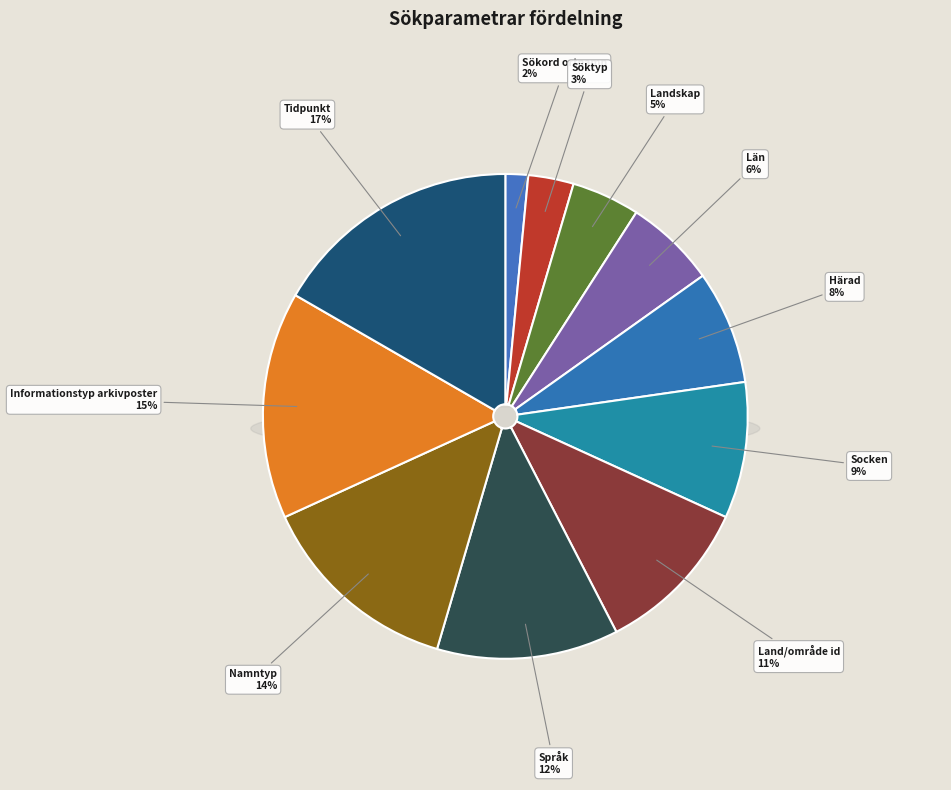

What is the ratio of the value at Län to the value at Socken?

0.7